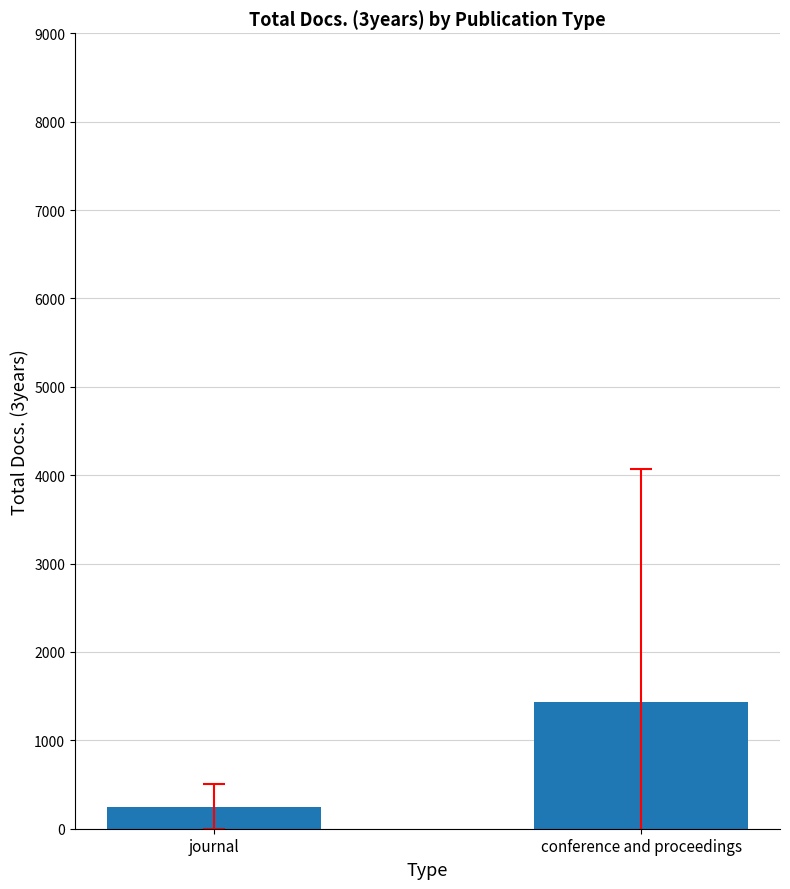

List the labels in order of value, largest first.

conference and proceedings, journal